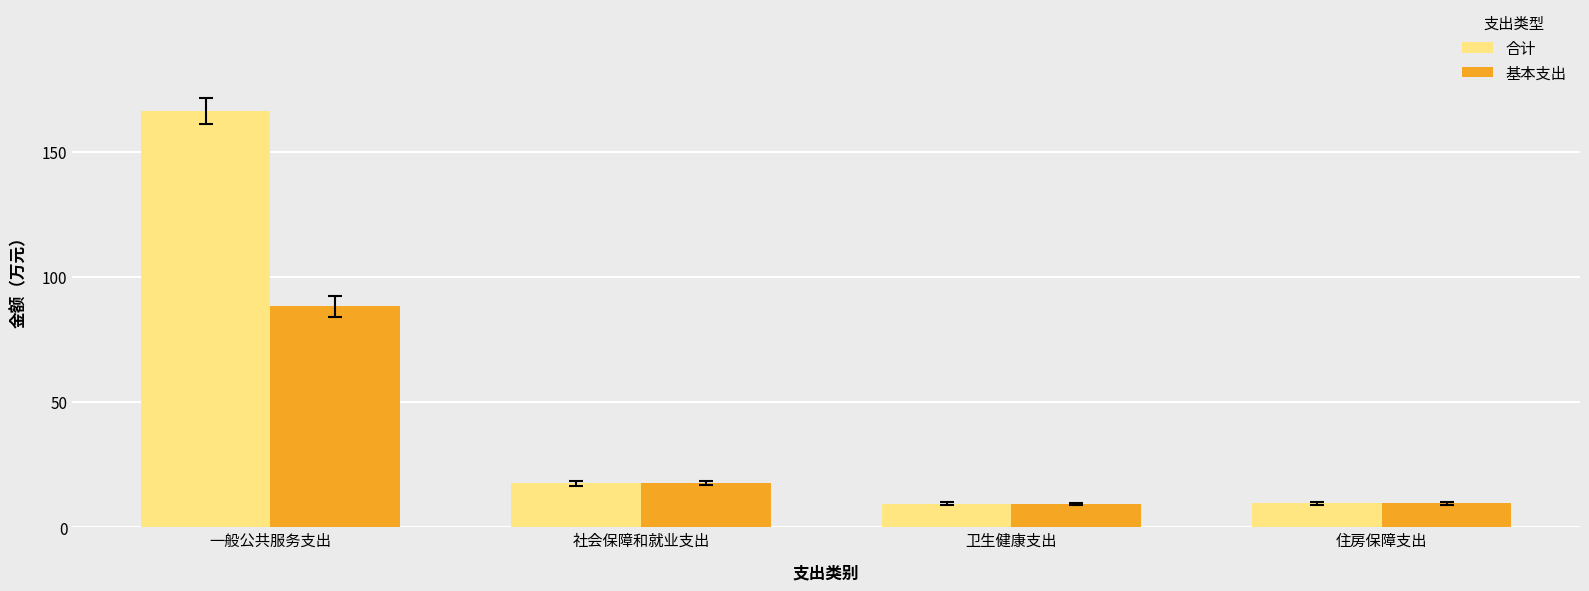

What position from the left is 社会保障和就业支出?

2